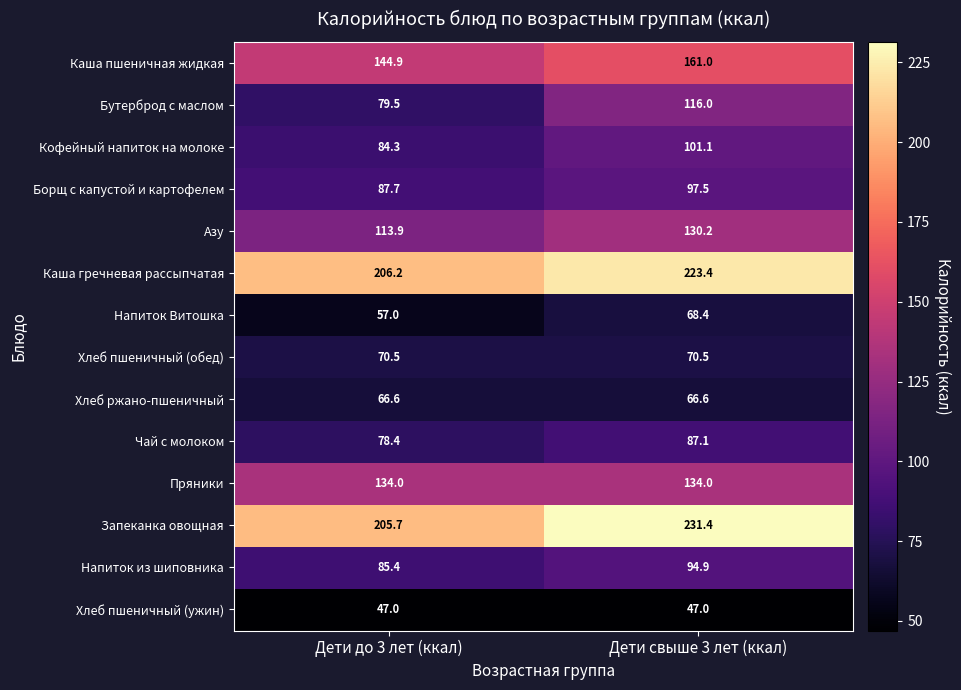

The Чай с молоком series shows 107.4 at Дети до 3 лет (ккал). True or false?

False